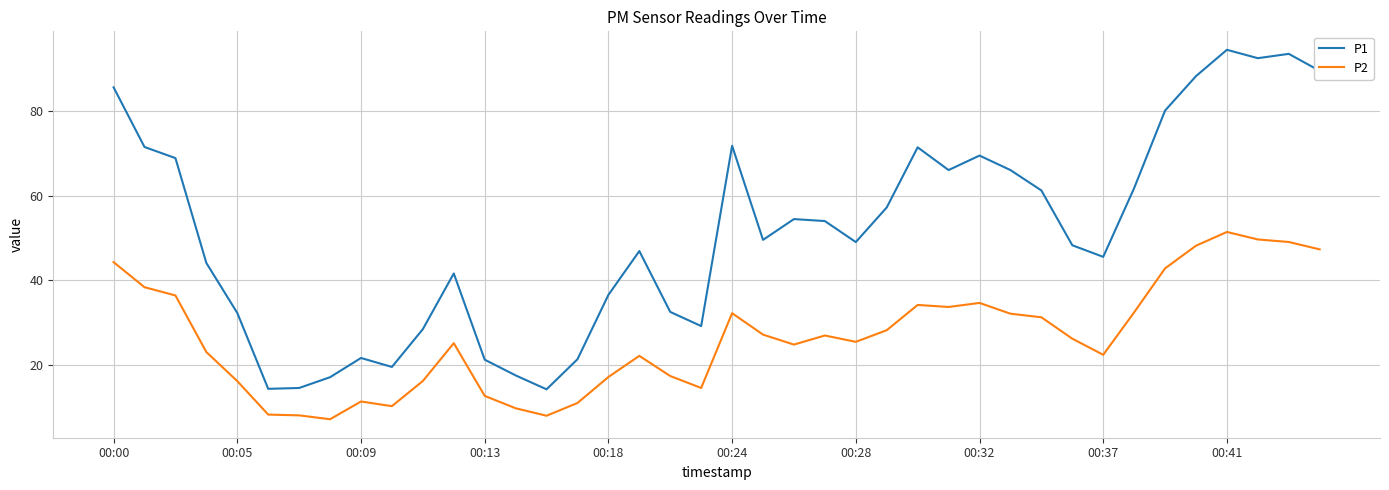

What is the difference between the maximum and minimum values in the P2 series?

44.3